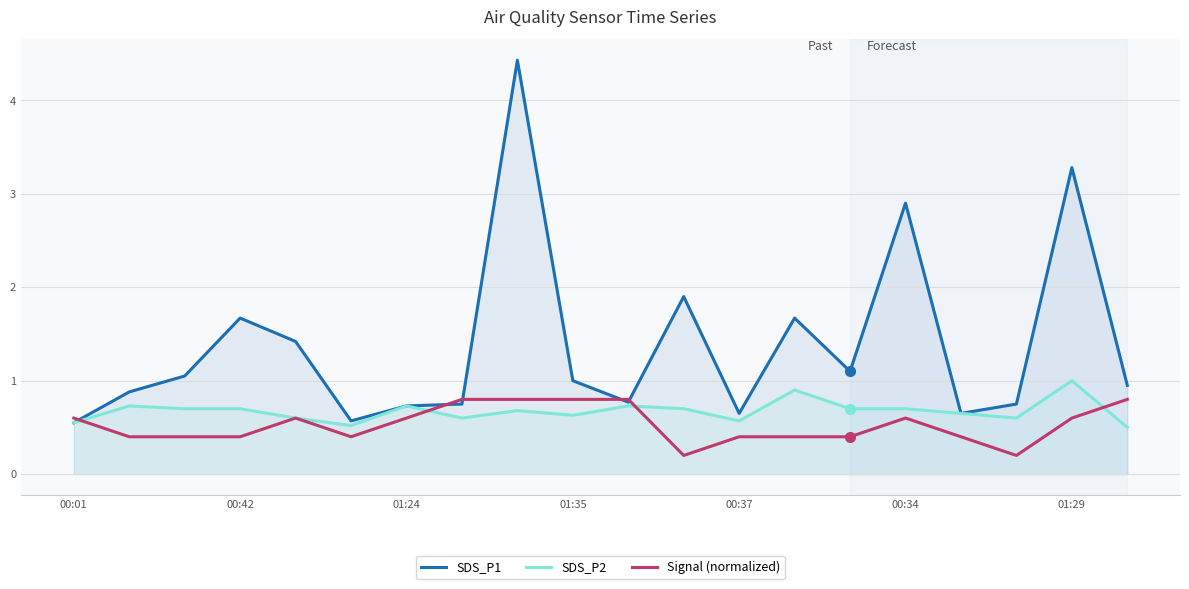

List the series in order of their peak value, highest first.

SDS_P1, SDS_P2, Signal (normalized)